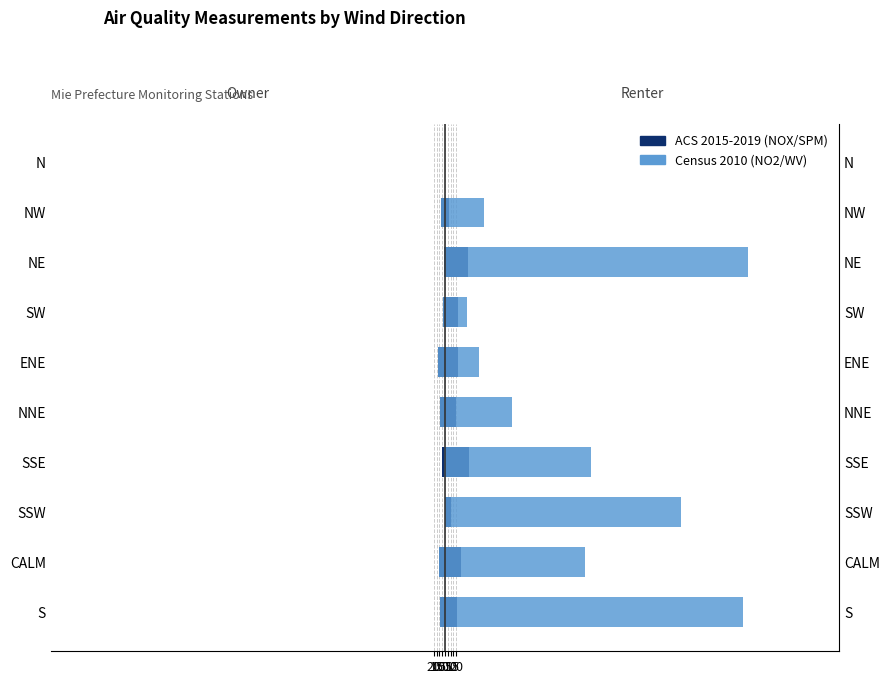

Which series changed the most between CALM and NW?

NOX 2015-2019